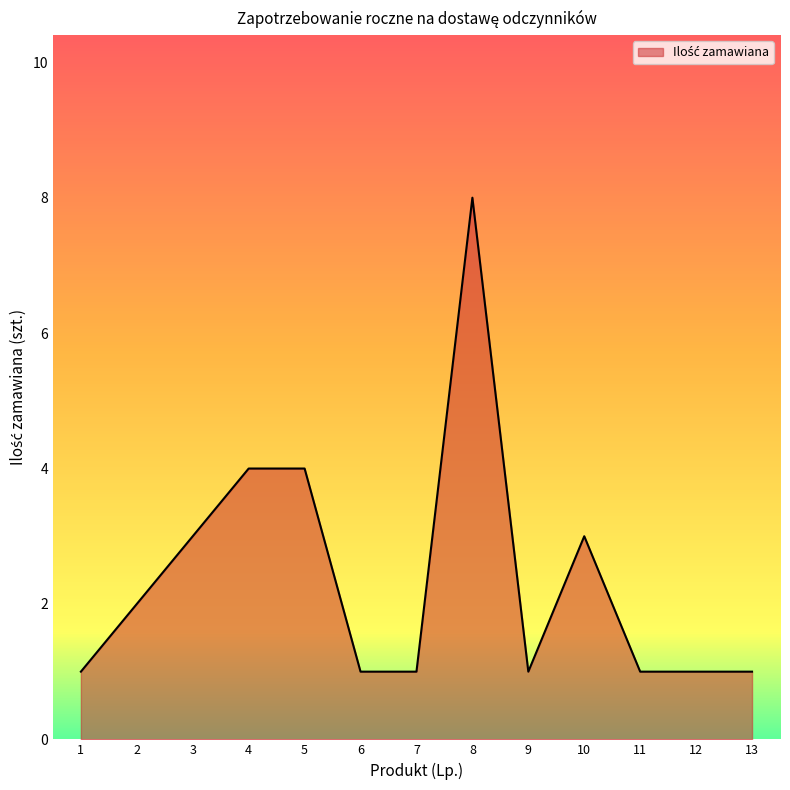

The chart shows a value of 1 at 12. True or false?

True